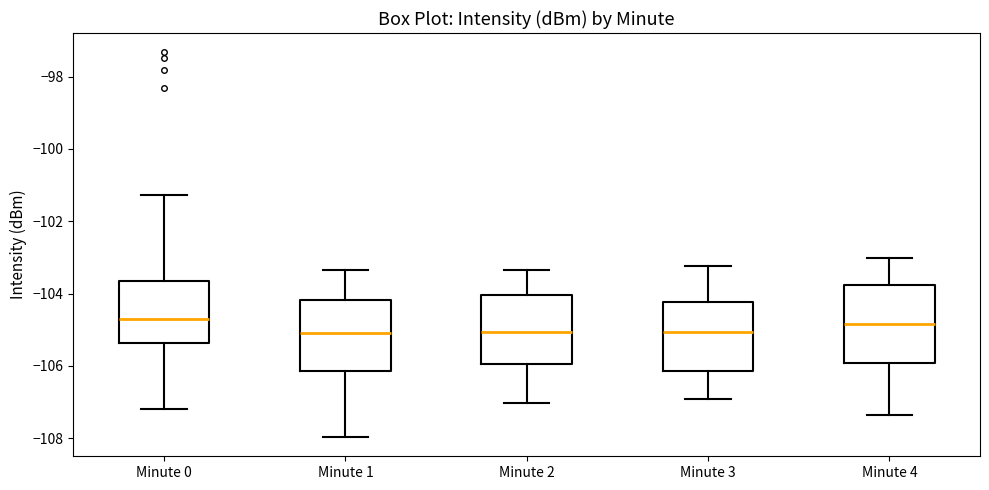

Reading left to right, transcribe this box plot: for each box, give where its median line is, the range the box spans, and where its two whiskers end, as read against the y-axis. The values are not printed on the chart, so give them approximately, as read against the axis.

Minute 0: median -104.8, box -105.4 to -103.6, whiskers -107.2 to -101.2
Minute 1: median -105.0, box -106.2 to -104.2, whiskers -108.0 to -103.4
Minute 2: median -105.0, box -106.0 to -104.0, whiskers -107.0 to -103.4
Minute 3: median -105.0, box -106.2 to -104.2, whiskers -107.0 to -103.2
Minute 4: median -104.8, box -106.0 to -103.8, whiskers -107.4 to -103.0